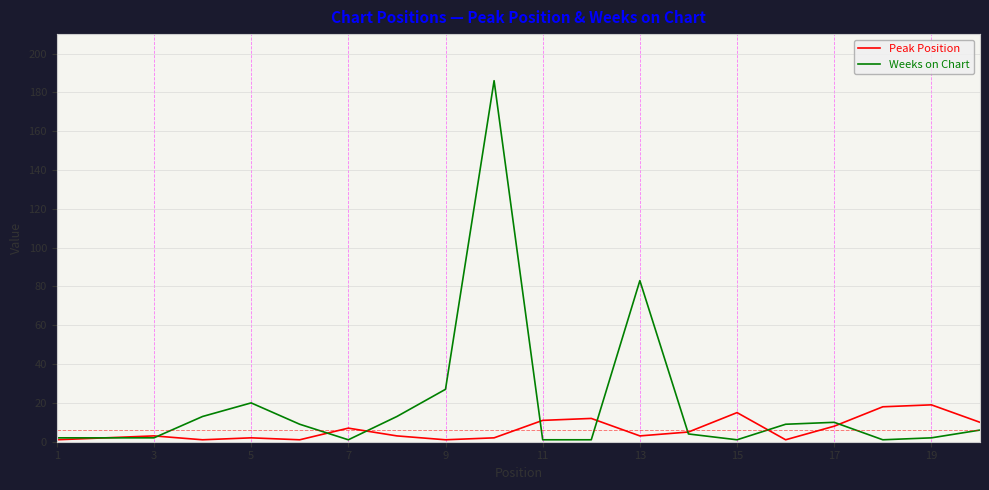

What is the maximum value shown in the chart?

186